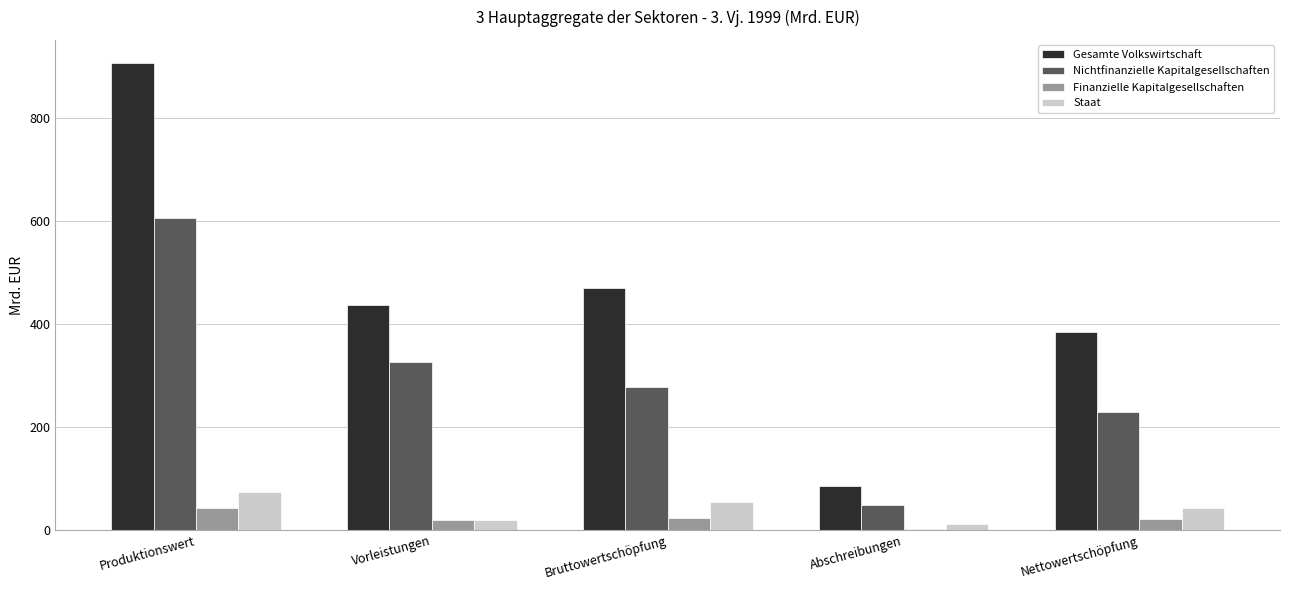

Is it true that Gesamte Volkswirtschaft equals 159.6 at Vorleistungen?

False